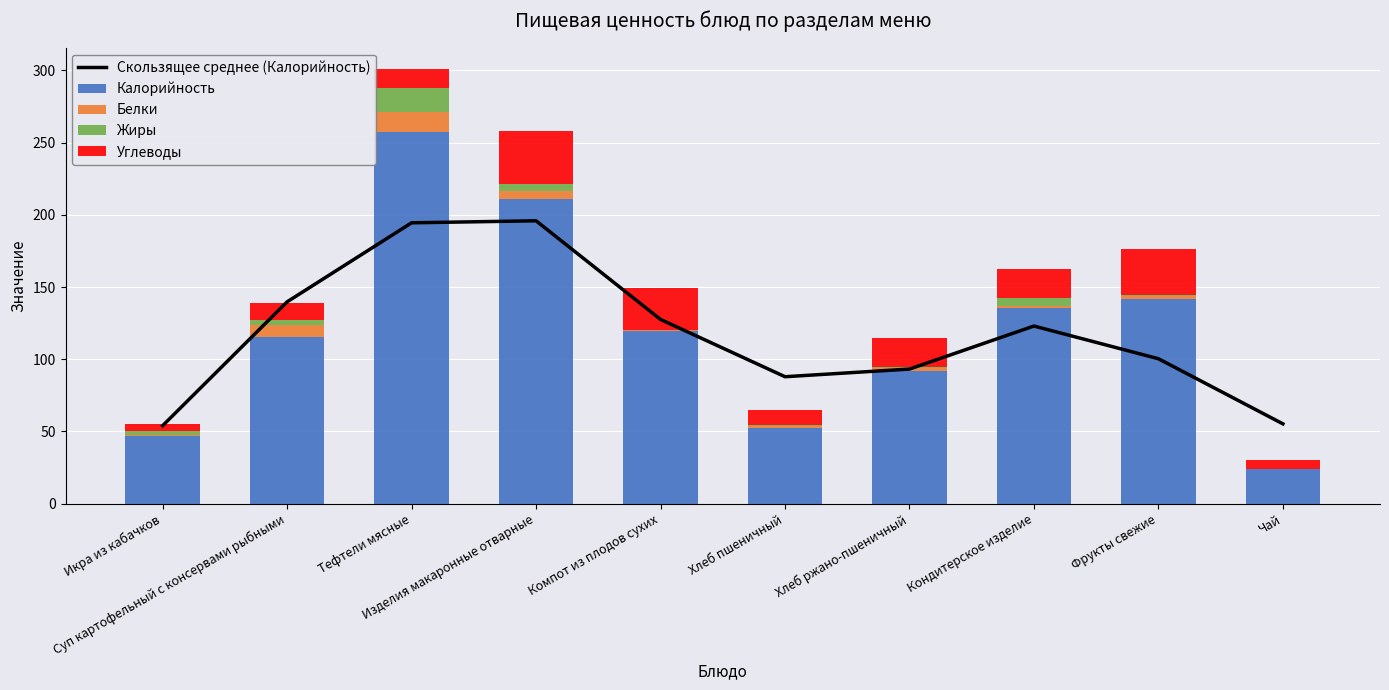

What is the average value of the Белки series?

3.7